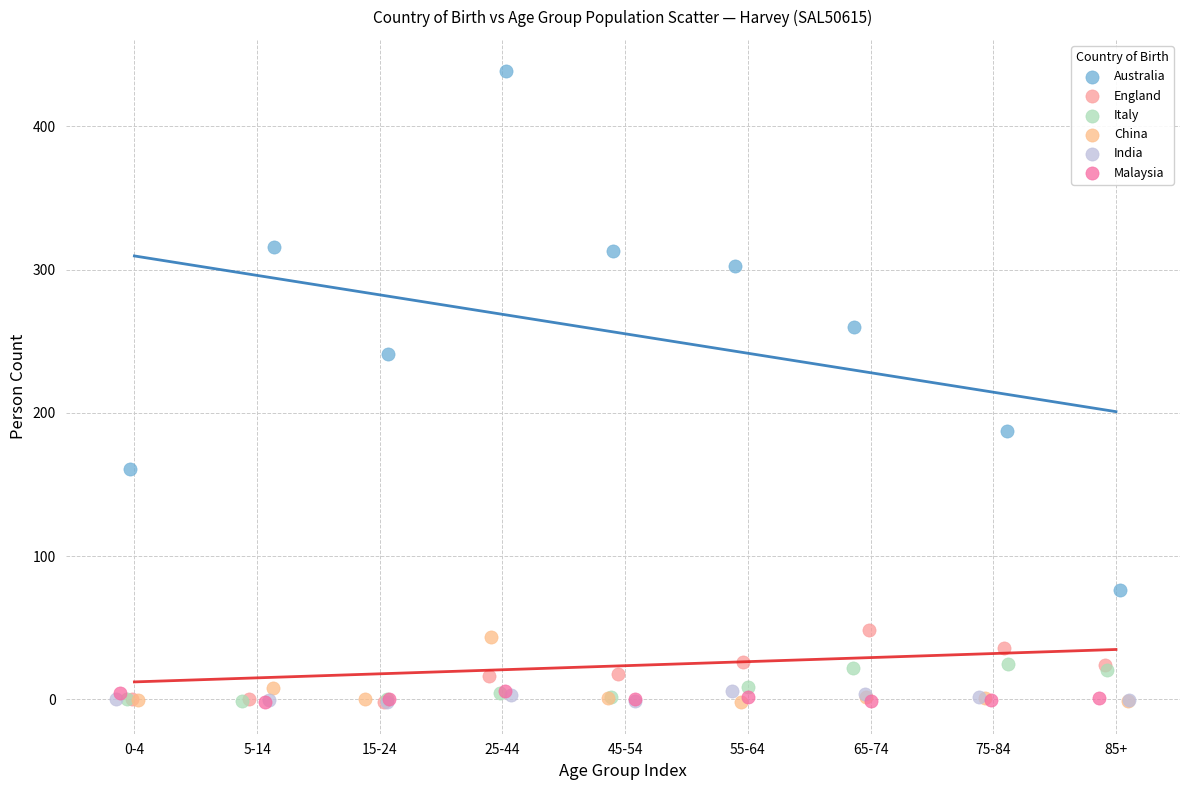

Which series has the largest Y range (max minus min)?

Australia